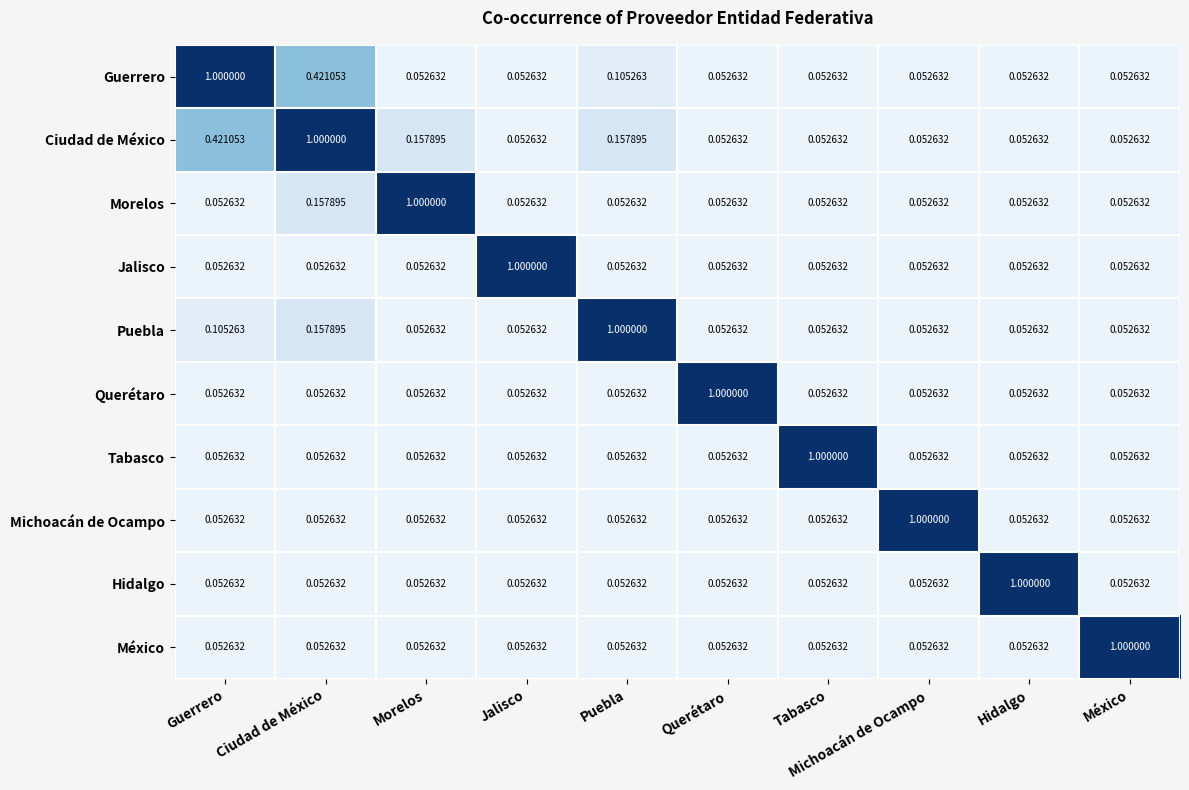

Which category has the highest value in the Puebla series?

Puebla